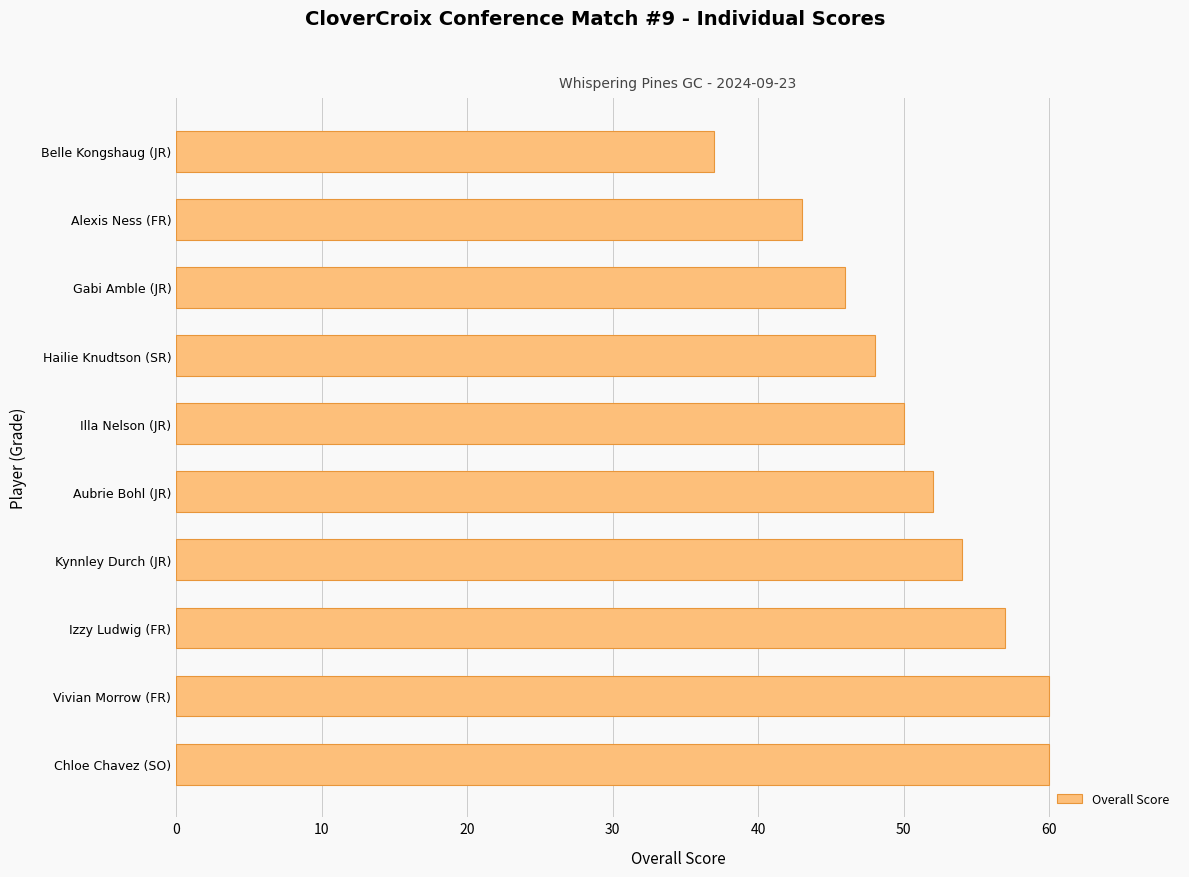

At which category does the chart reach its minimum across all series?

Belle Kongshaug (JR)